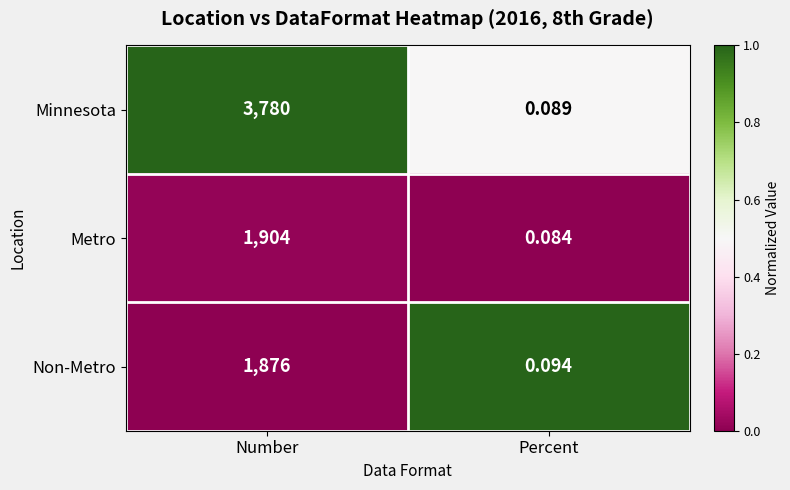

What is the spread (max minus min) of values at Percent?

0.0